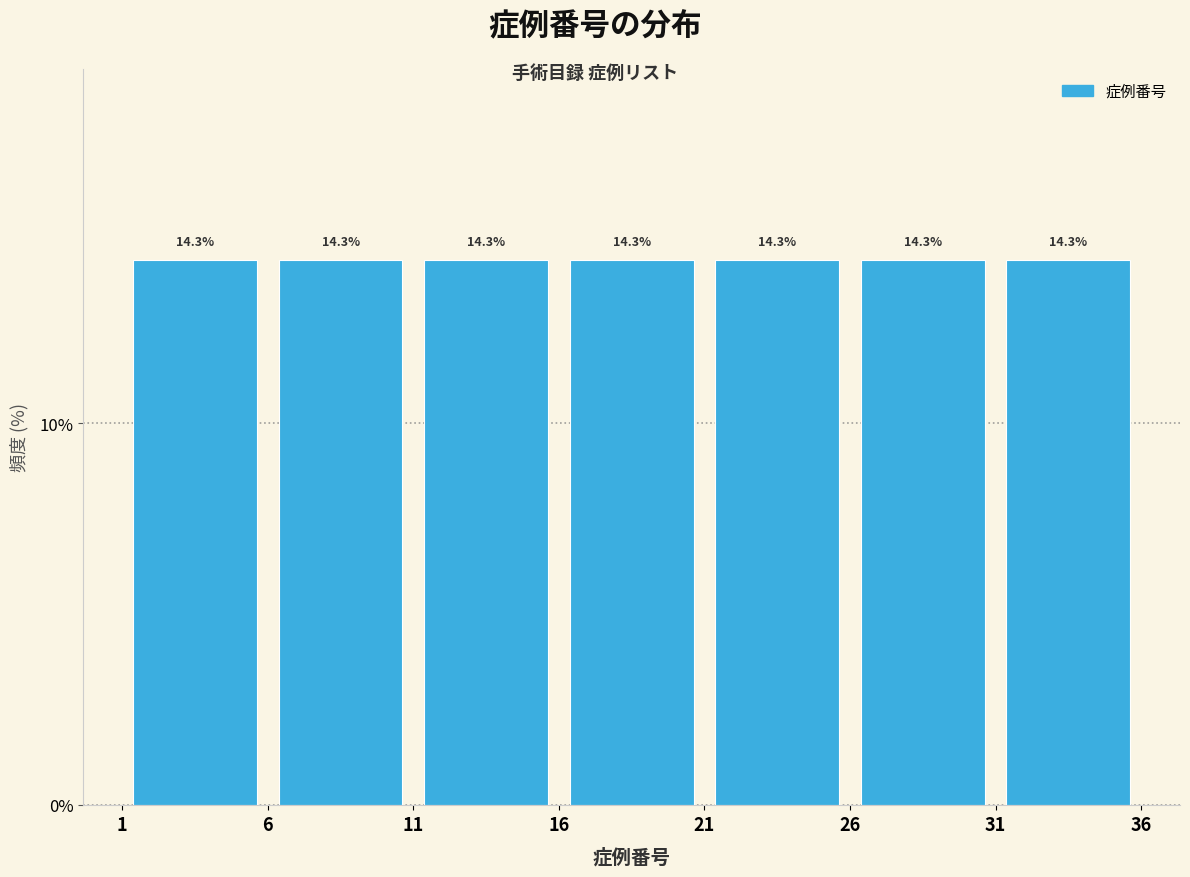

Reading left to right, transcribe this chart: for each bar, give the range it covers on the x-axis and its height.

1 to 6: 14.3
6 to 11: 14.3
11 to 16: 14.3
16 to 21: 14.3
21 to 26: 14.3
26 to 31: 14.3
31 to 36: 14.3